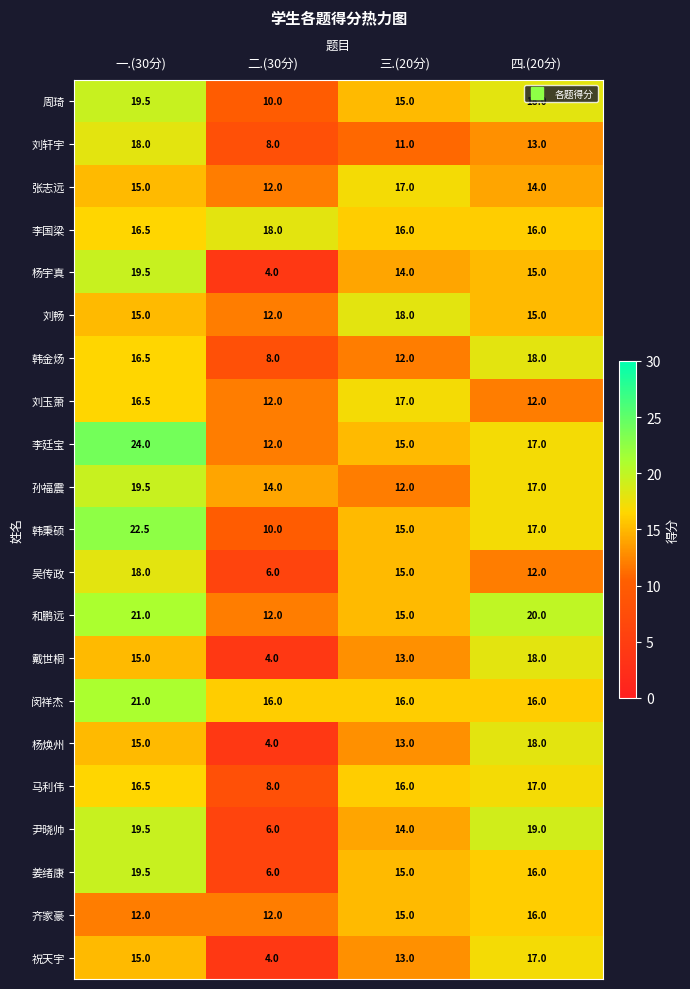

Which series changed the most between 一.(30分) and 三.(20分)?

李廷宝